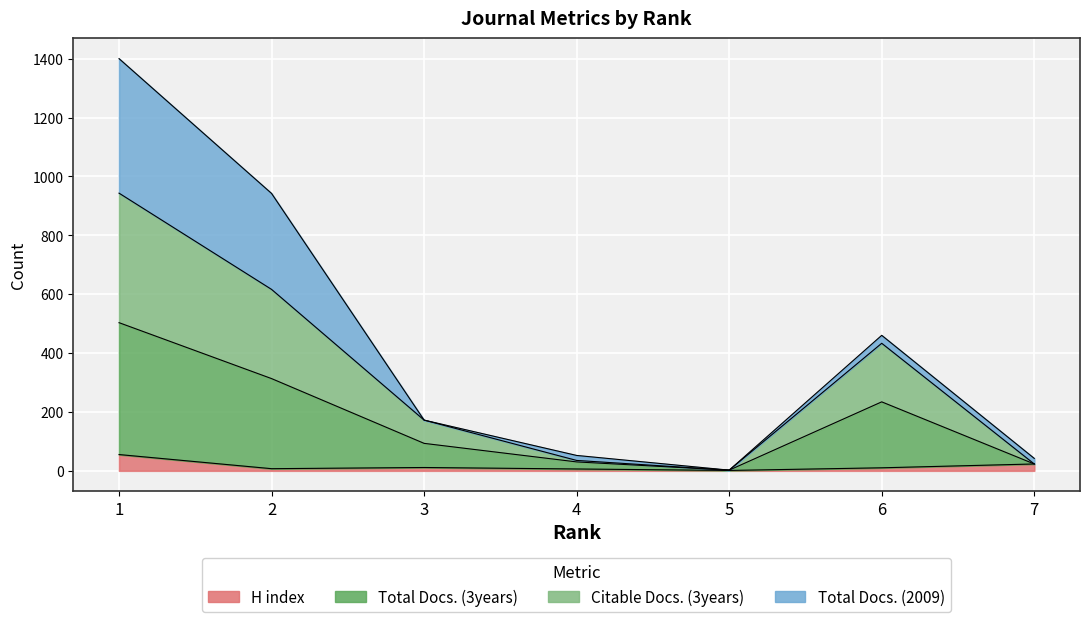

In Citable Docs. (3years), how many points are higher than both neighbors (excluding endpoints)?

1